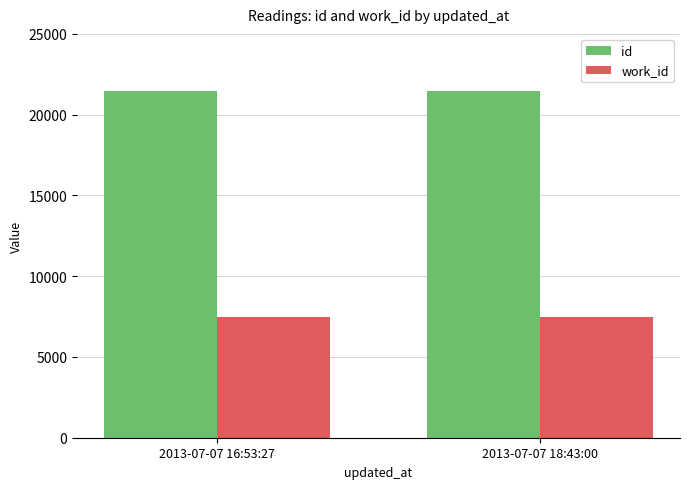

What is the label of the 2nd bar from the right?

2013-07-07 16:53:27